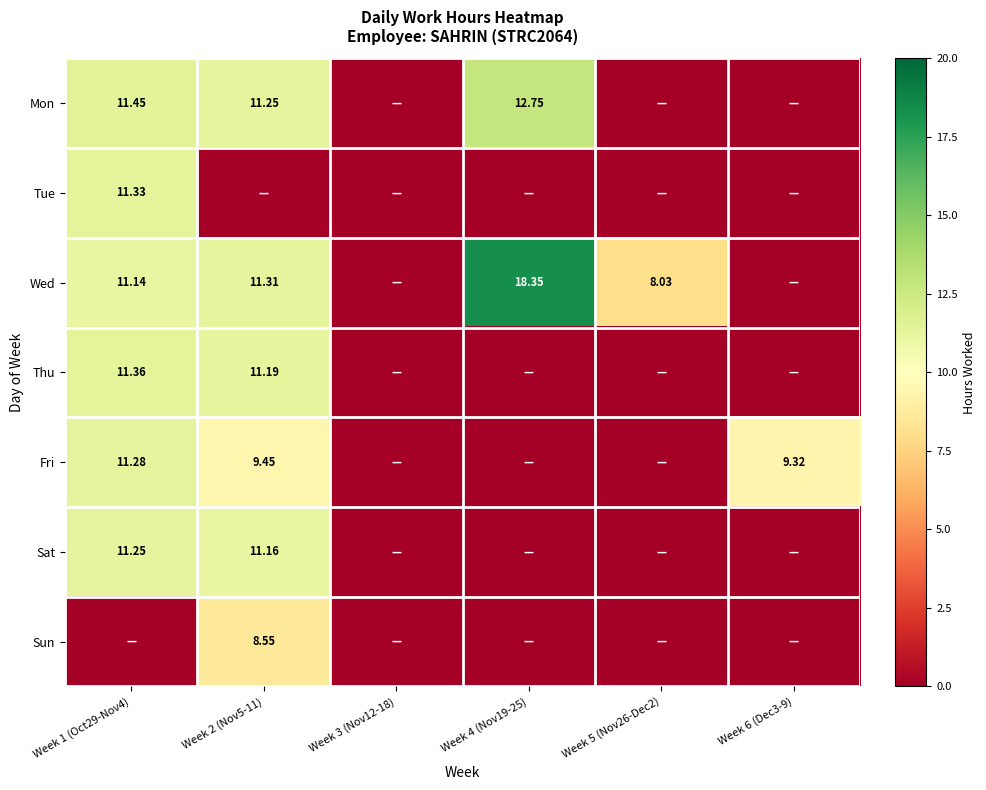

What is the greatest value displayed?

18.4